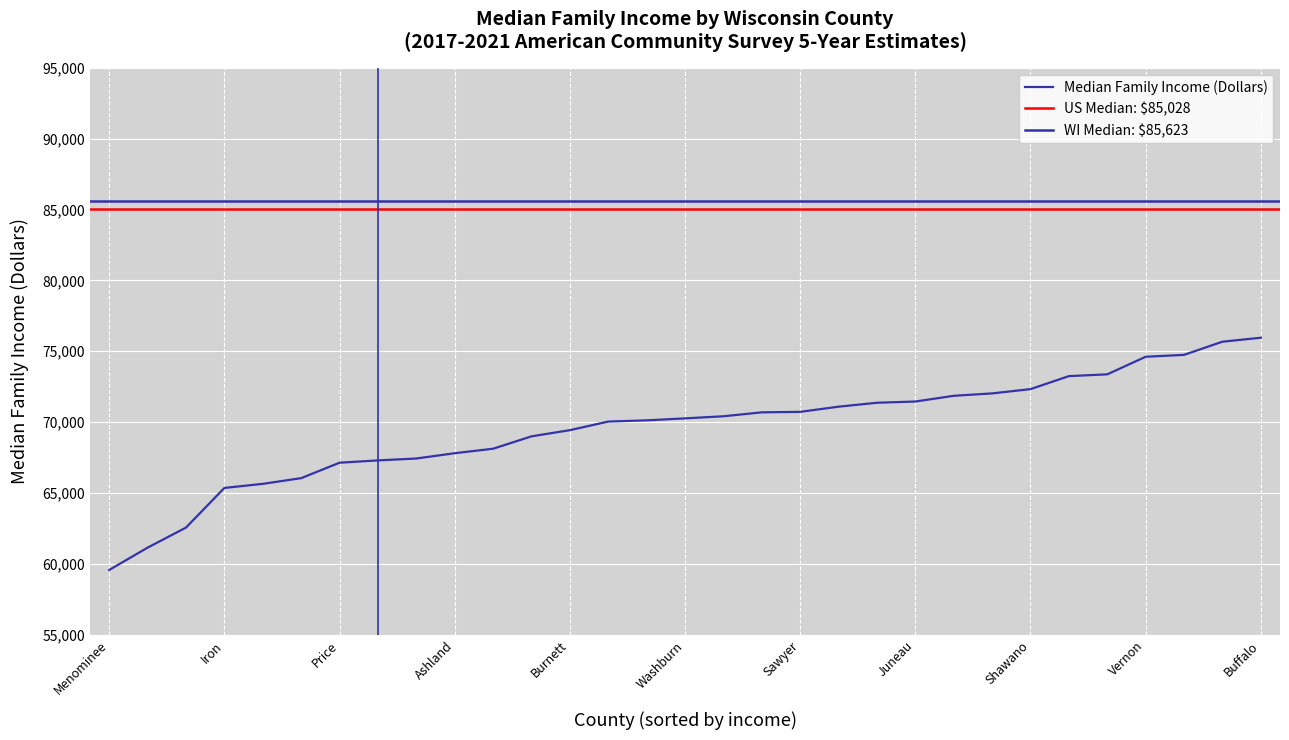

What is the smallest value displayed?

59583